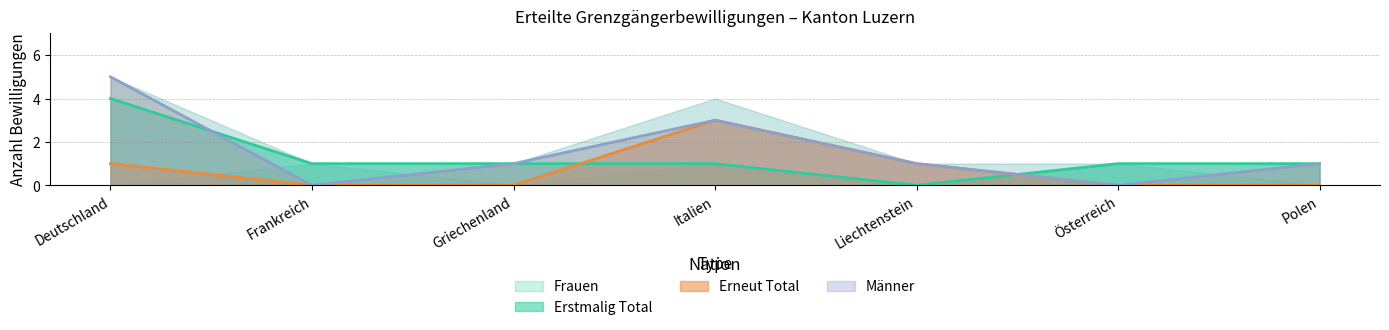

How many values in Männer are above zero?

5